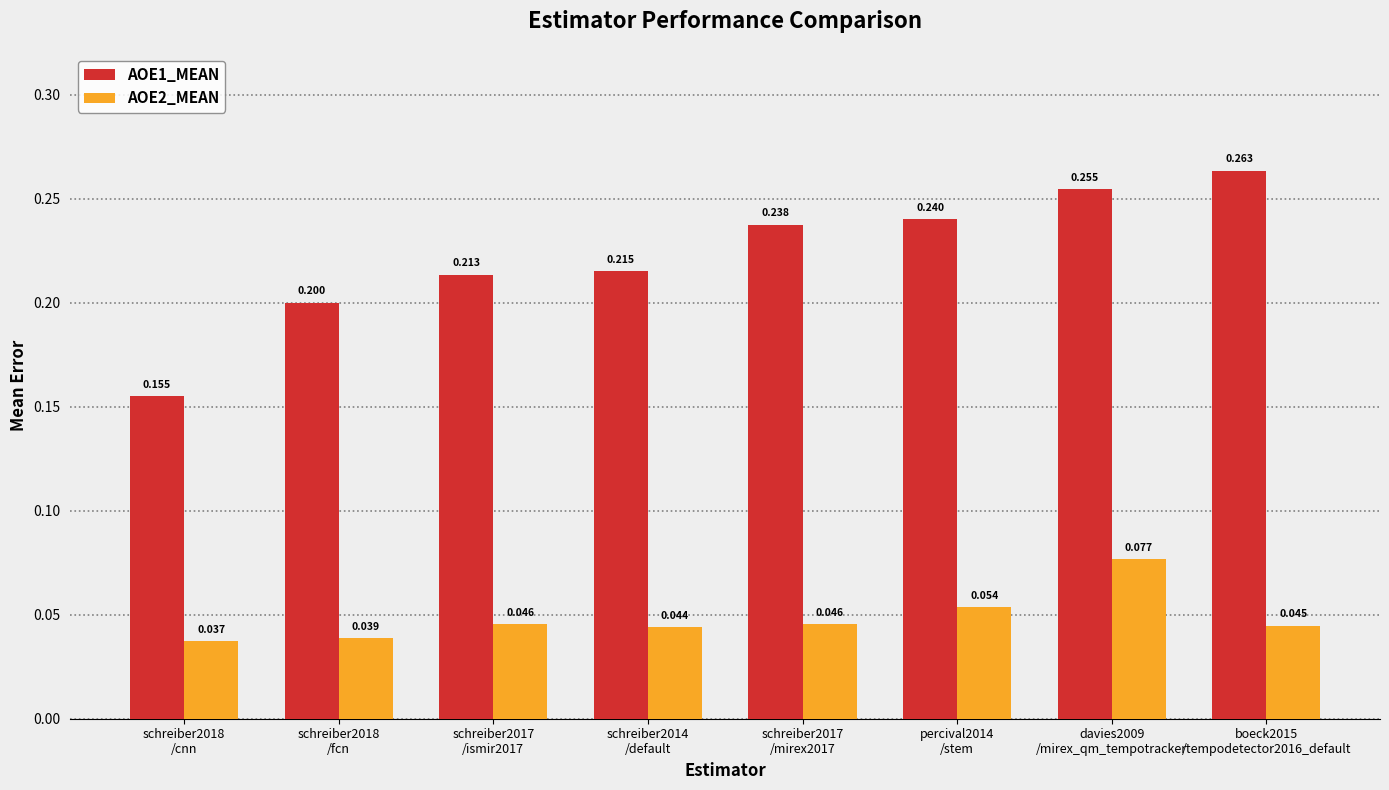

What is the label of the 7th bar from the right?

schreiber2018
/fcn